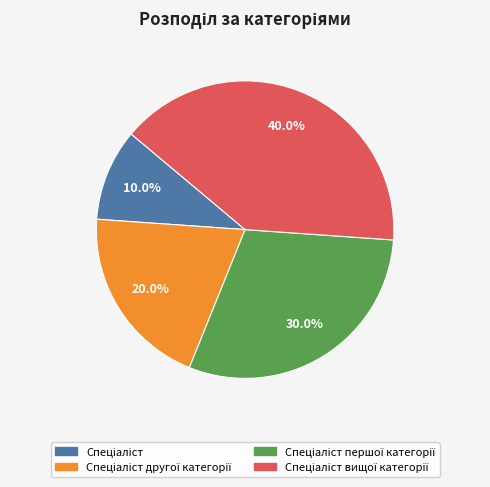

Does any single category account for the majority?

No